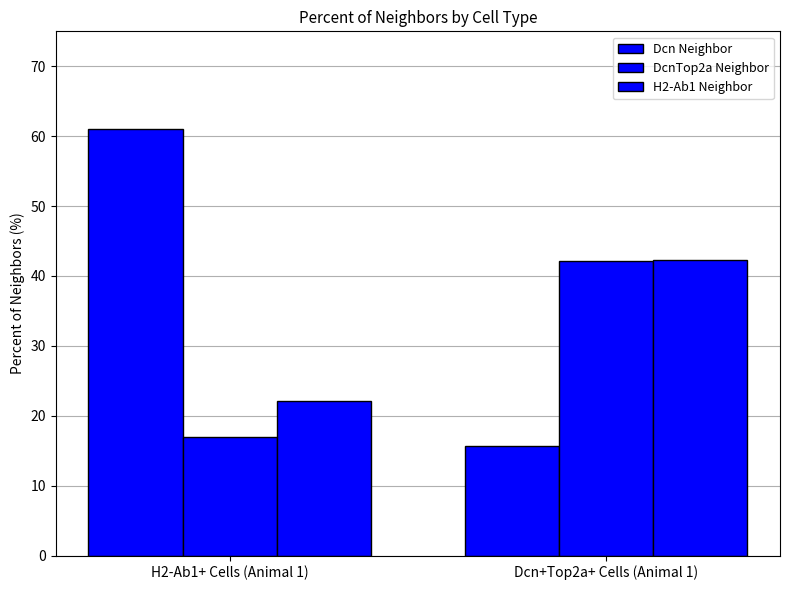

Read the H2-Ab1 Neighbor value at H2-Ab1+ Cells (Animal 1).

22.1